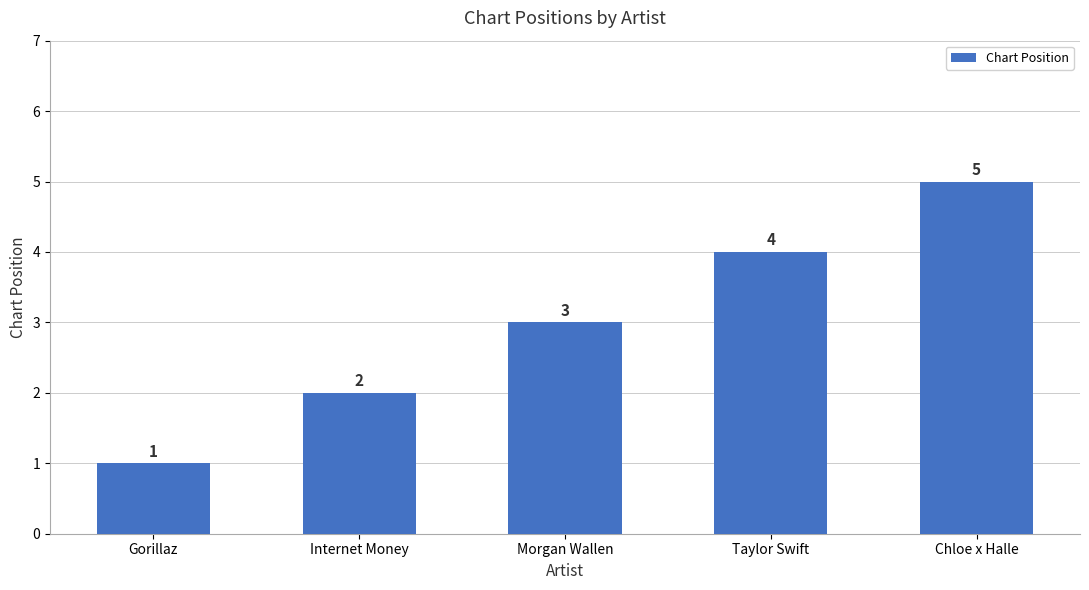

How many data points does each series have?

5